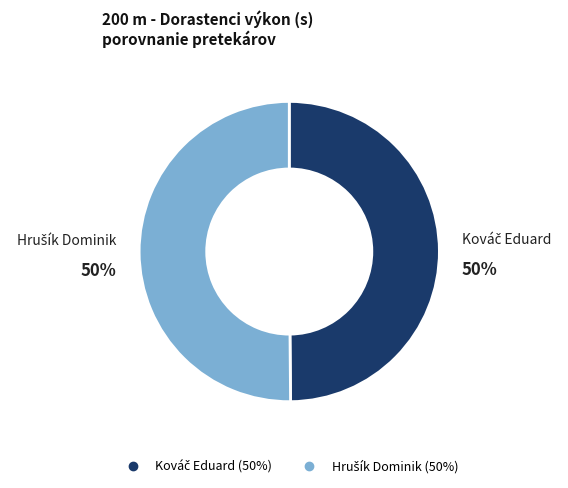

To the nearest percent, what is the average slice percentage?

50%